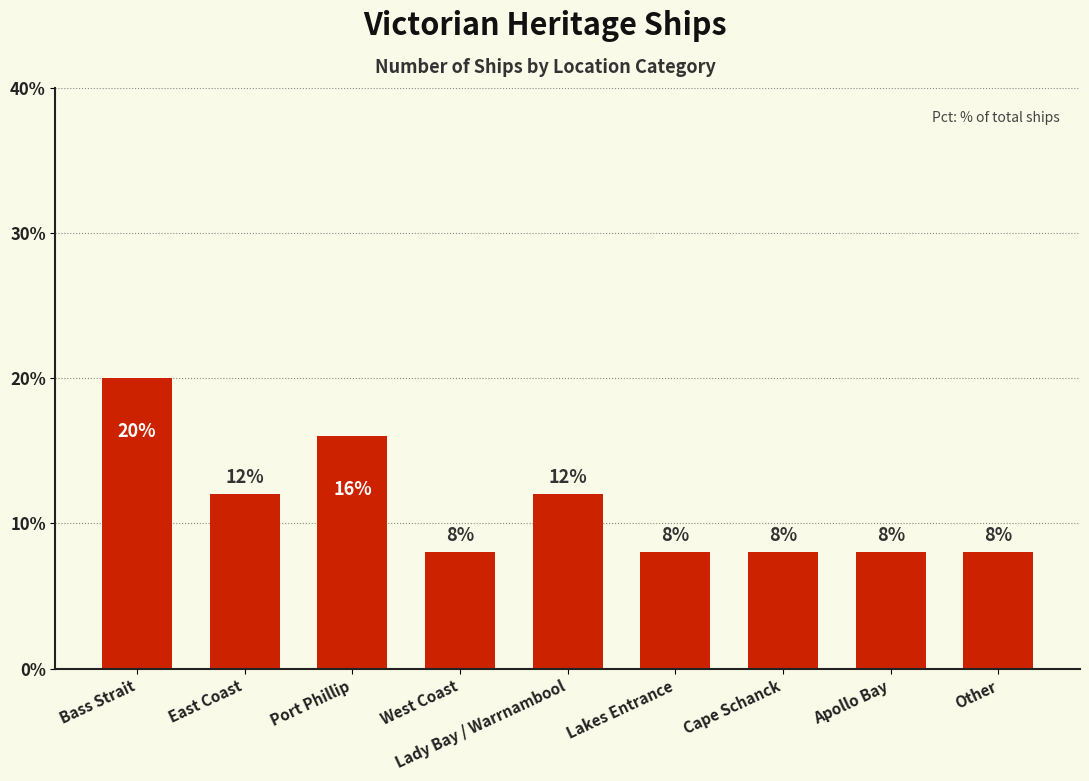

Reading left to right, what are all the values shown in this chart?

Bass Strait=20	East Coast=12	Port Phillip=16	West Coast=8	Lady Bay / Warrnambool=12	Lakes Entrance=8	Cape Schanck=8	Apollo Bay=8	Other=8